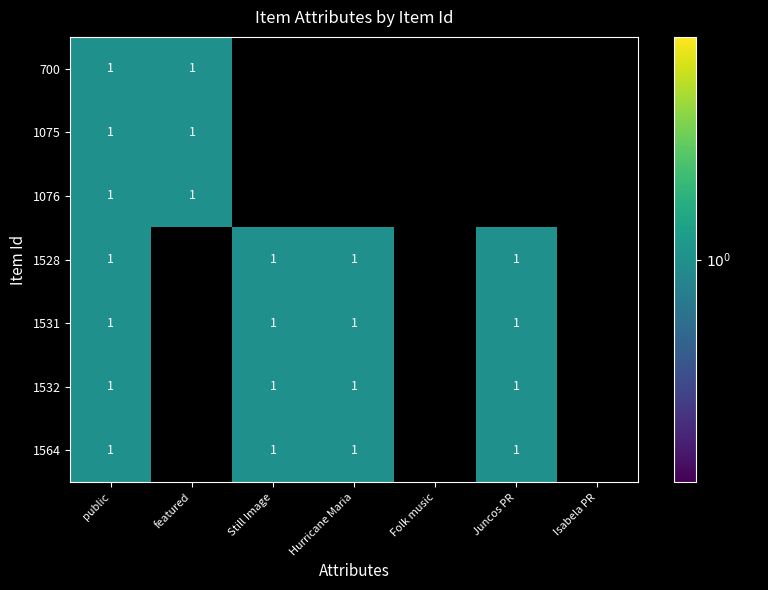

How many categories are shown in the chart?

7